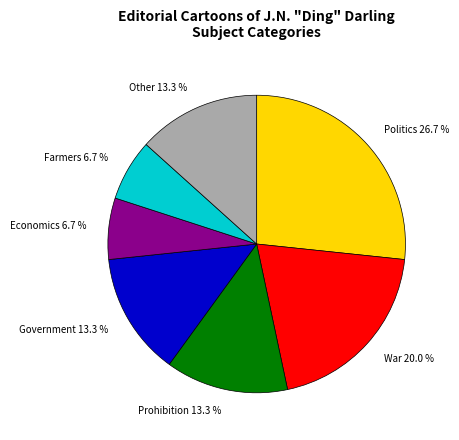

Is it true that Economics is 2% of the pie?

False